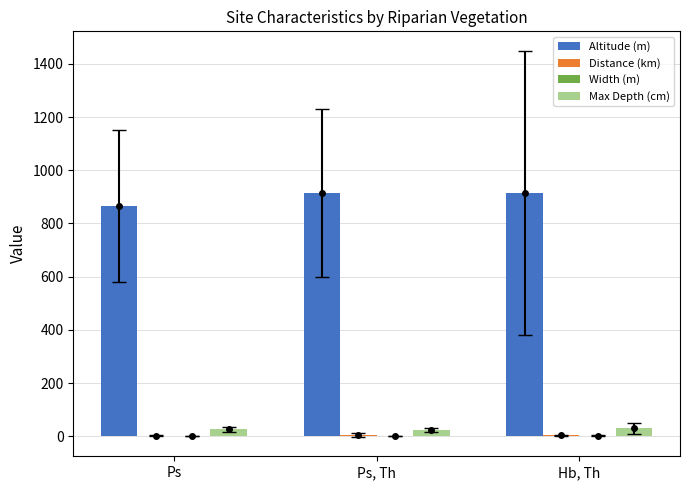

True or false: Max Depth (cm) has a value of 25.4 at Ps.

True